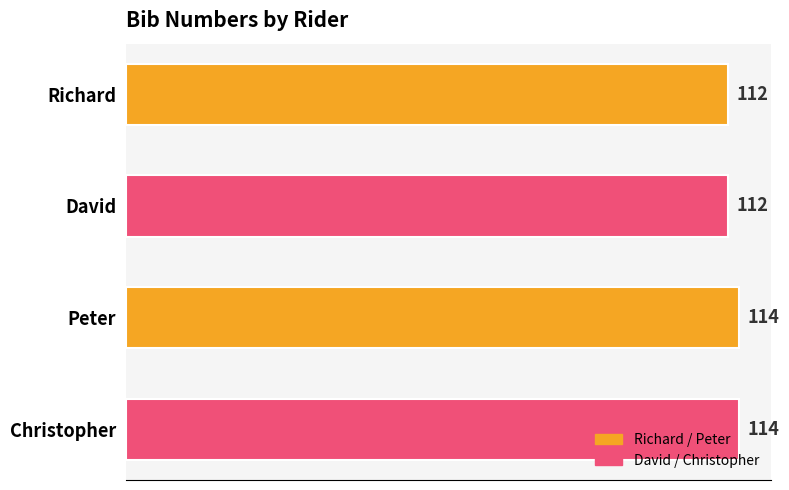

How many values are between 112 and 114?

4